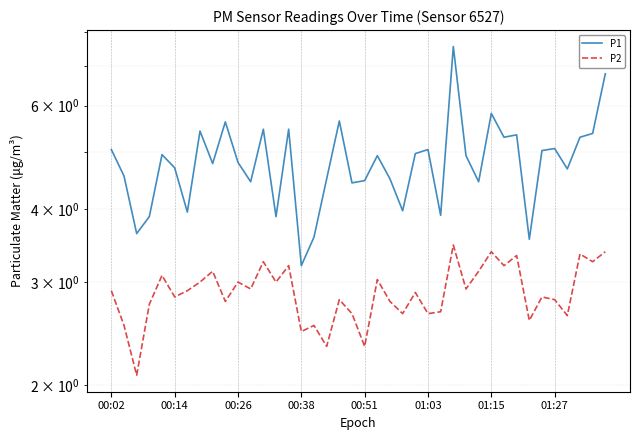

What is the minimum value shown in the chart?

2.1